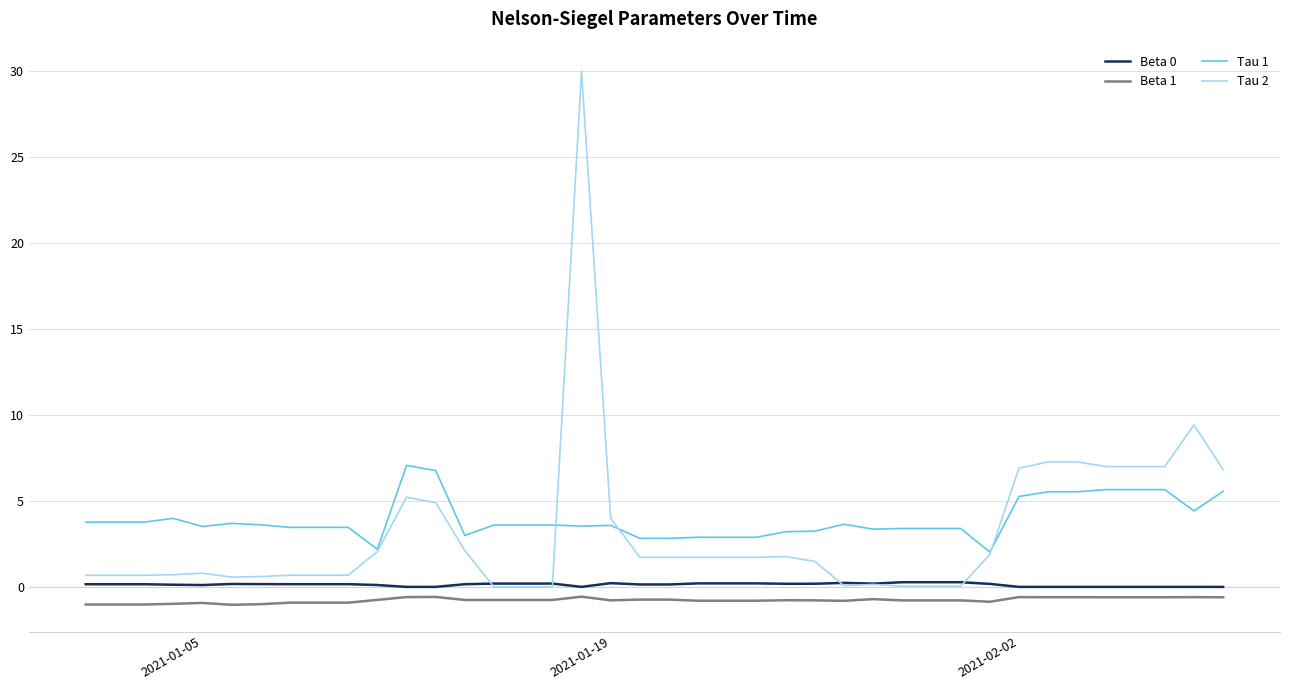

Which series has the widest spread of values?

Tau 2